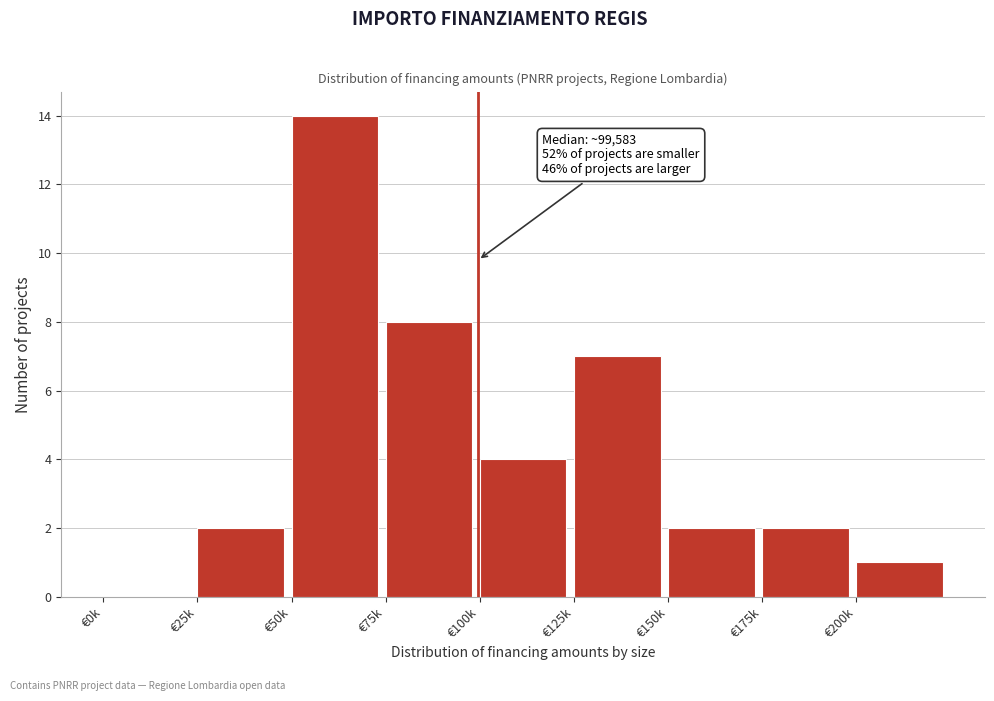

Reading right to left, list all the values displayed in this chart.

€200k=1	€175k=2	€150k=2	€125k=7	€100k=4	€75k=8	€50k=14	€25k=2	€0k=0